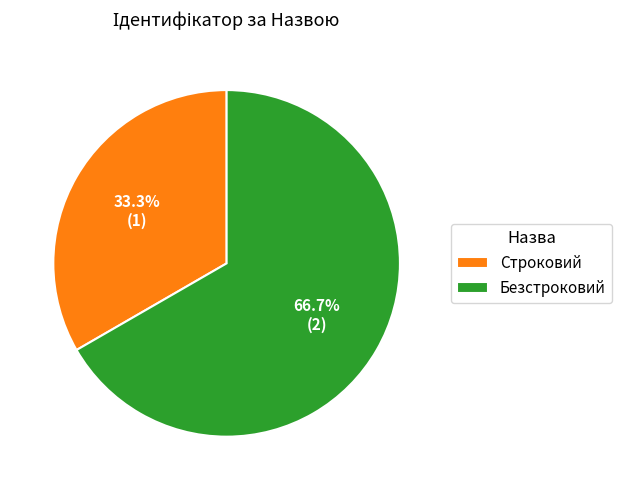

What portion of the pie excludes Безстроковий?

33.3%